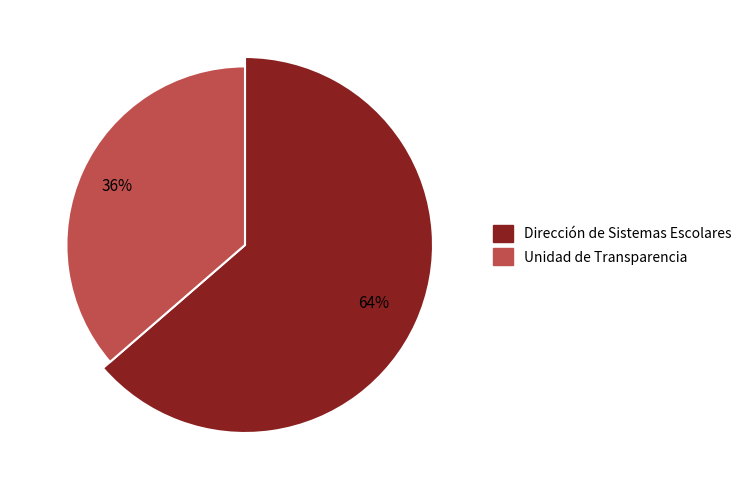

What percentage is the Unidad de Transparencia slice, to the nearest percent?

36%